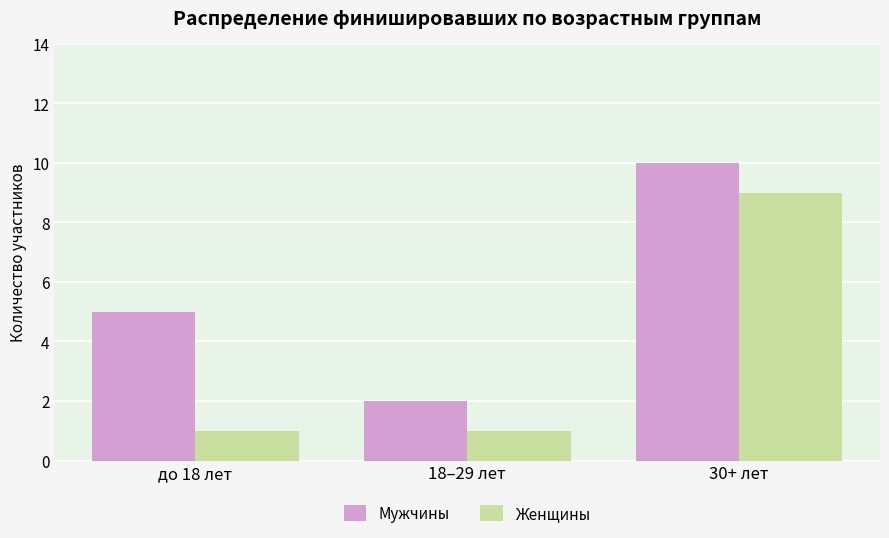

True or false: Женщины has a value of 6 at 30+ лет.

False